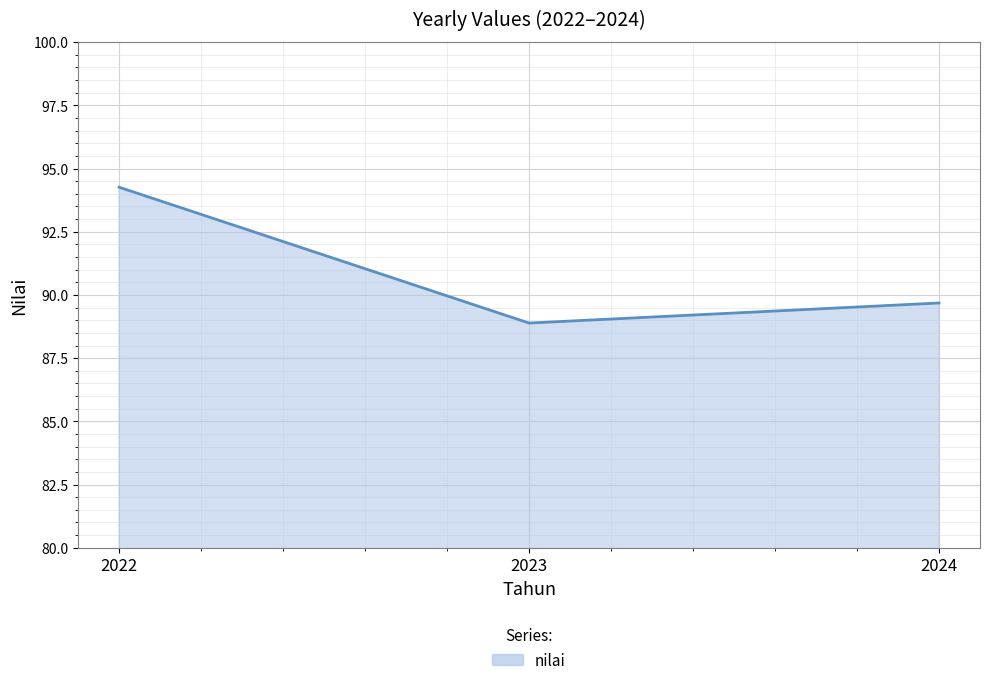

Where does the data first go above 89?

2022